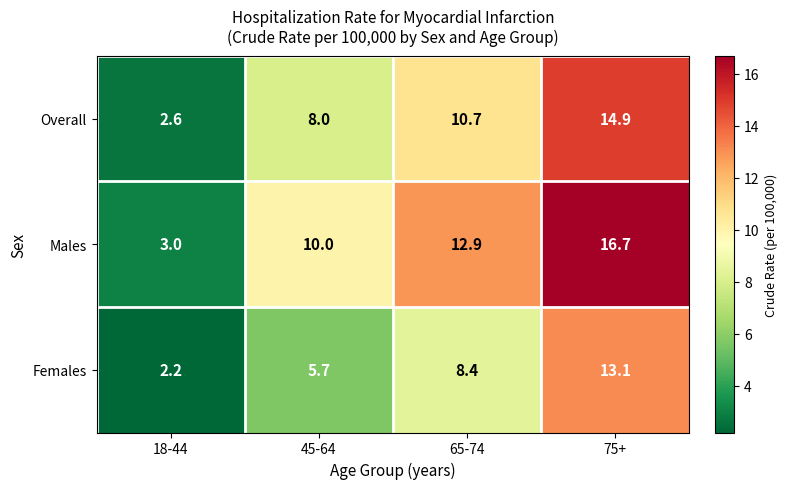

Between 18-44 and 45-64, which series saw the biggest shift?

Males